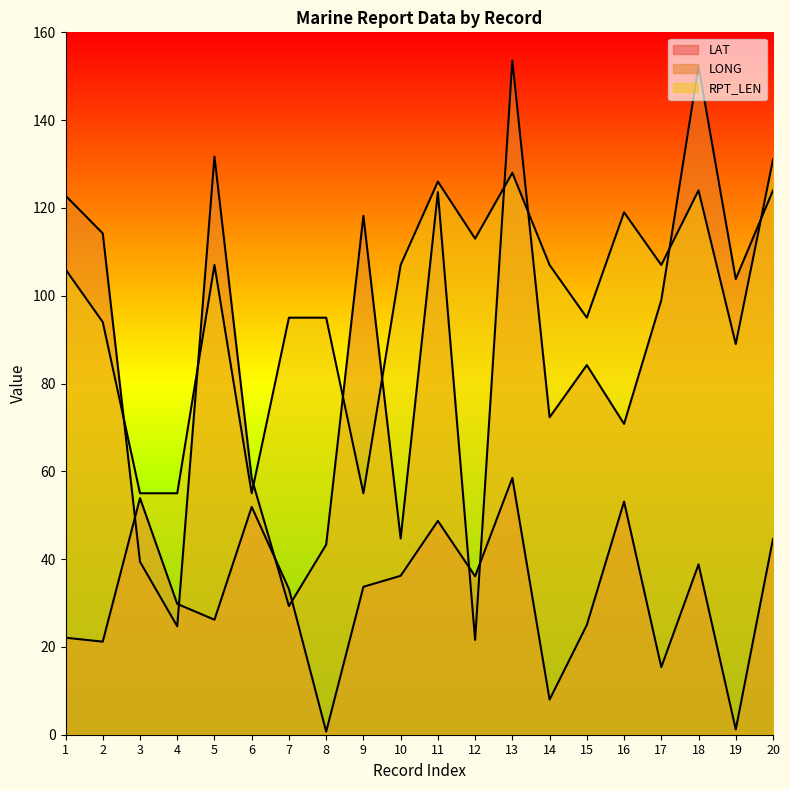

At which label does LONG reach its peak?

13